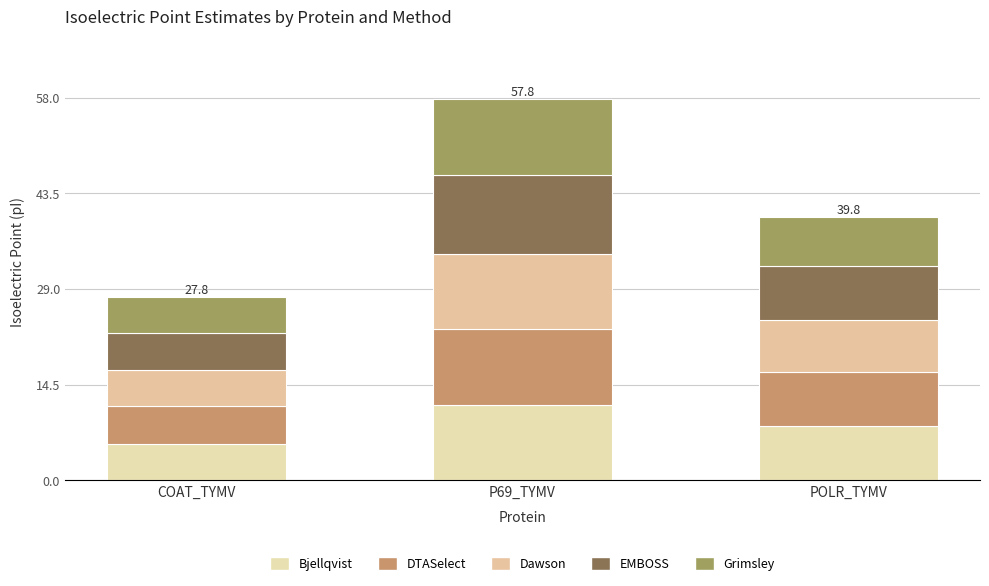

How many values in the Bjellqvist series exceed 8?

2